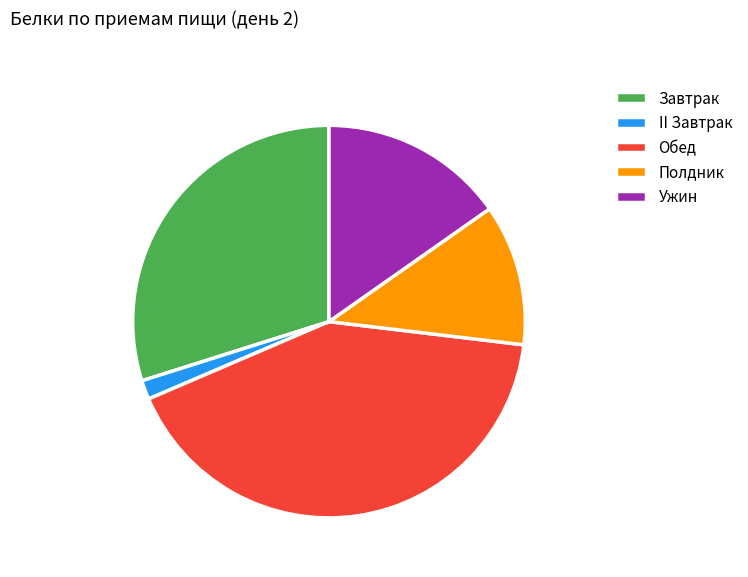

Rank the categories by value from highest to lowest.

Обед, Завтрак, Ужин, Полдник, II Завтрак